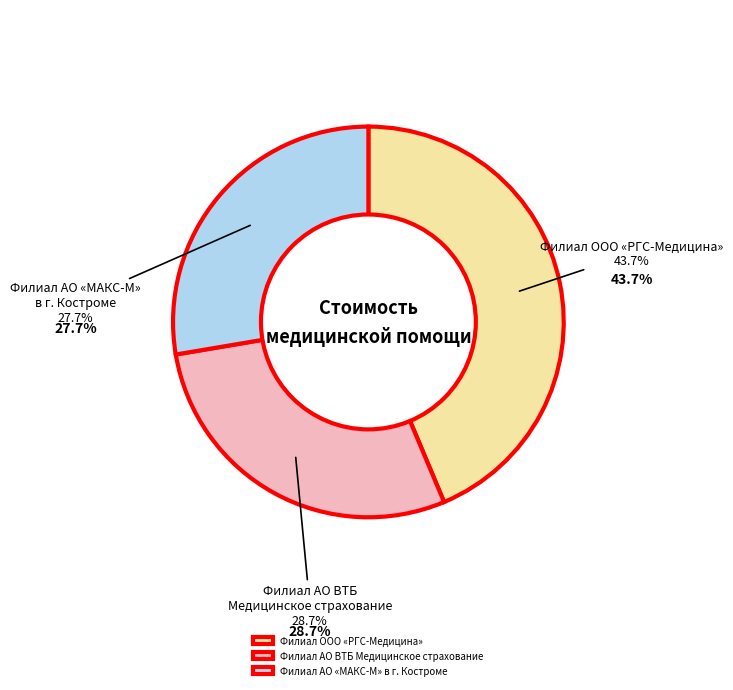

Which has a higher value, Филиал АО «МАКС-М» в г. Костроме or Филиал ООО «РГС-Медицина»?

Филиал ООО «РГС-Медицина»